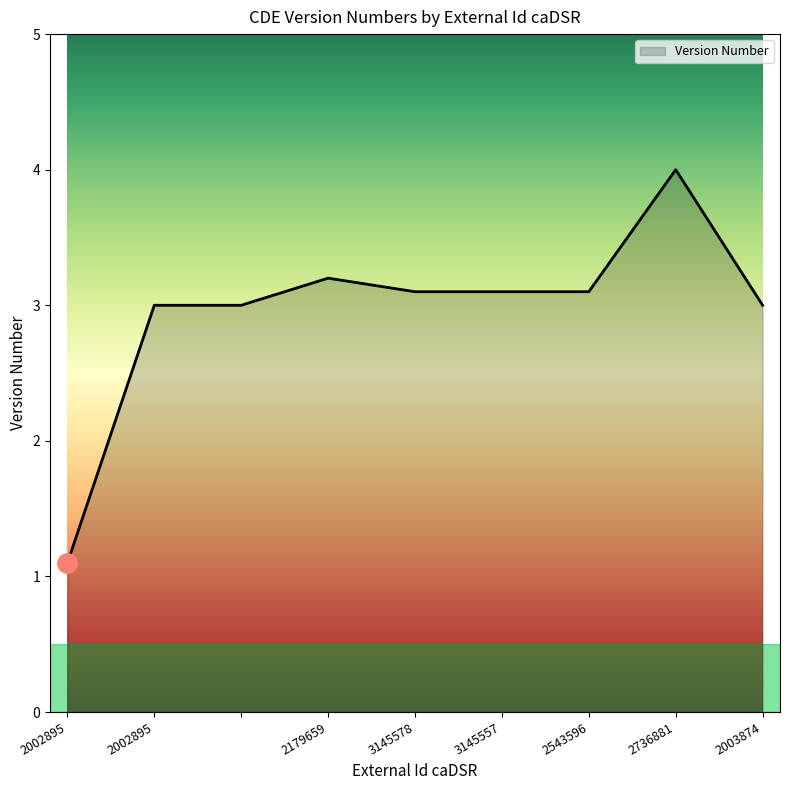

True or false: the data has more than 1 interior local peaks.

True